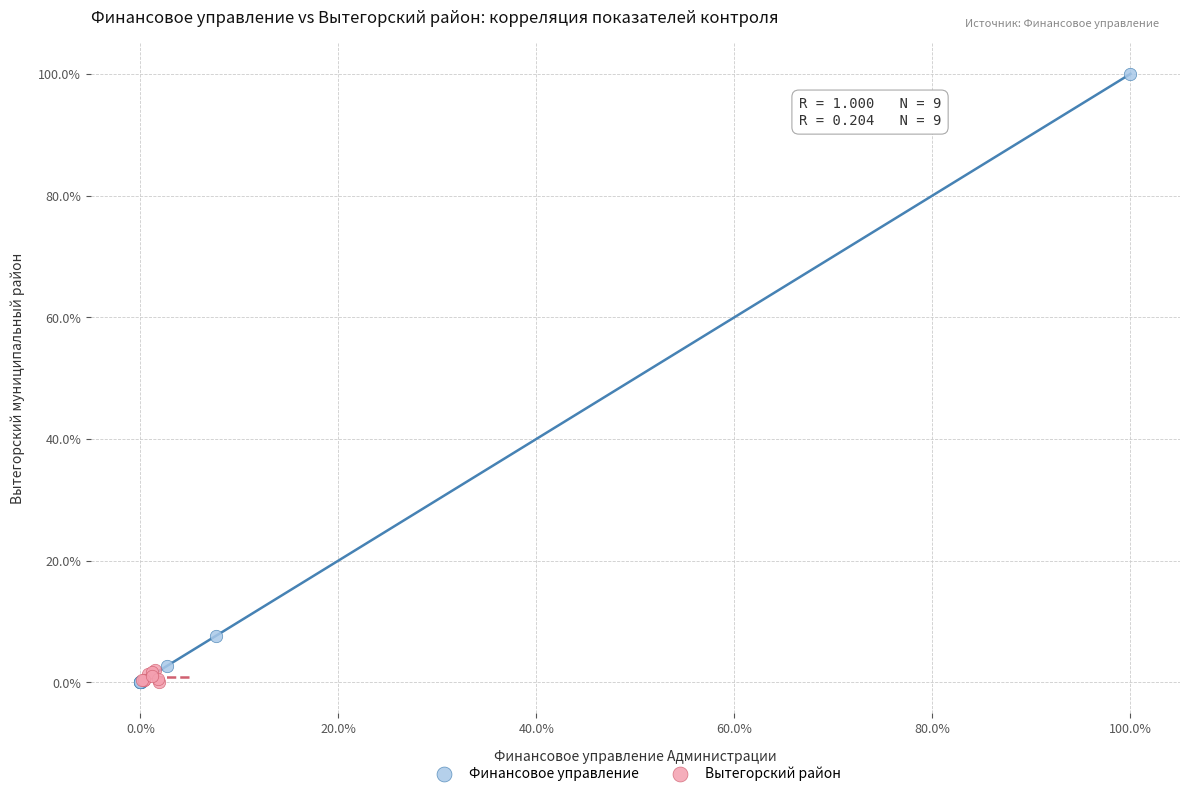

Which series has the largest Y range (max minus min)?

Финансовое управление